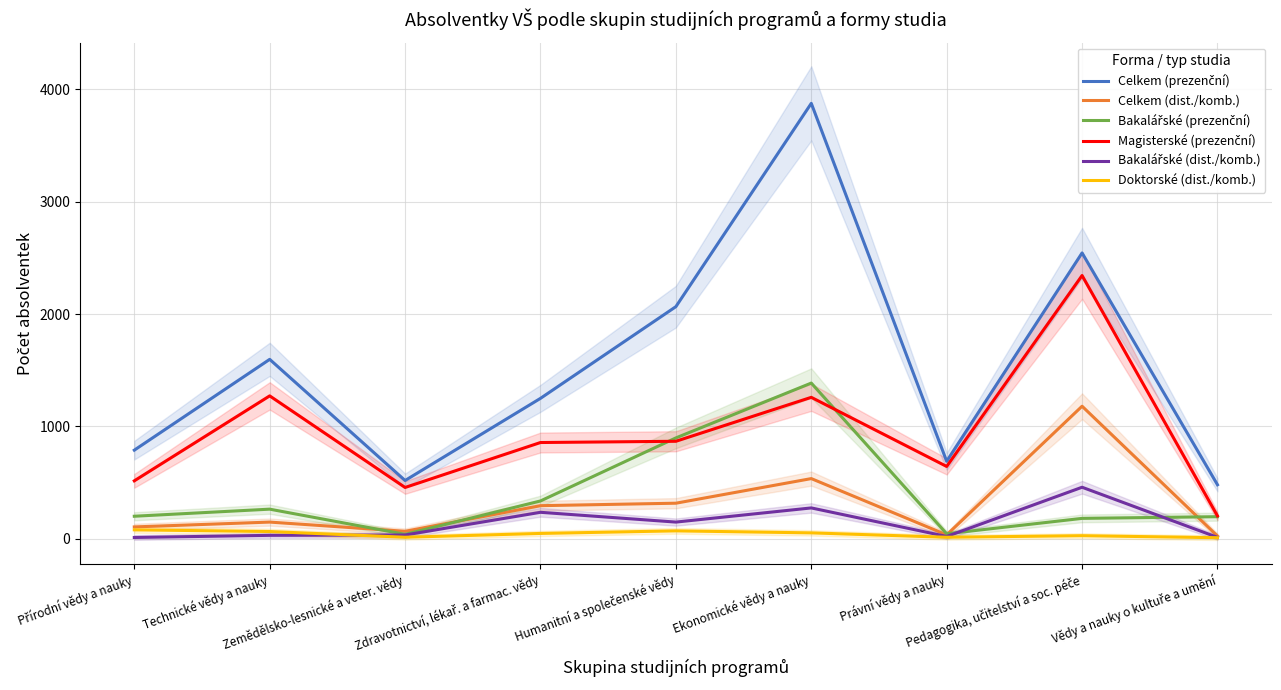

What is the difference between the maximum and minimum values in the Doktorské (dist./komb.) series?

70